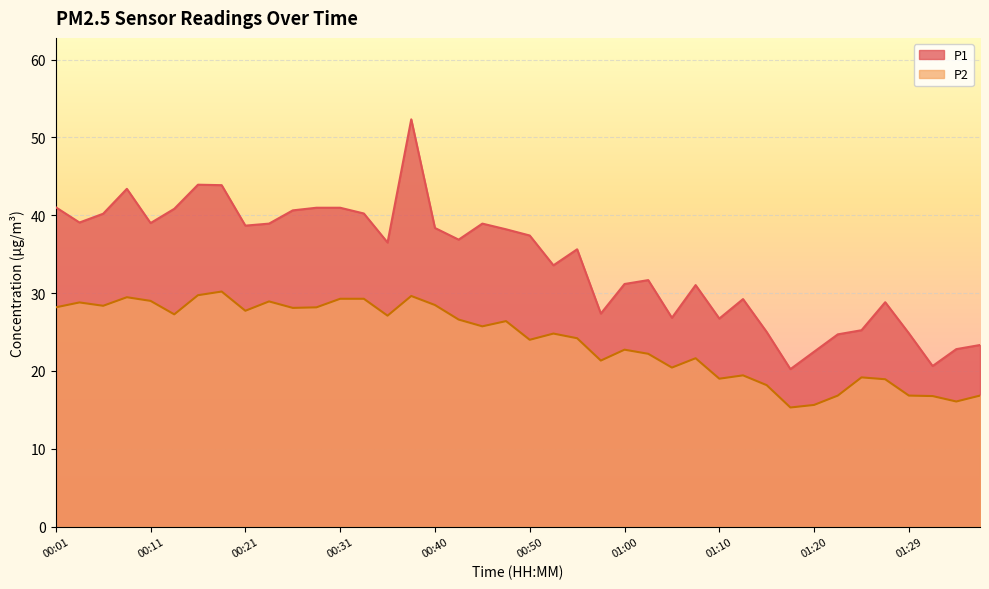

Where is the first local maximum for P1?

00:08